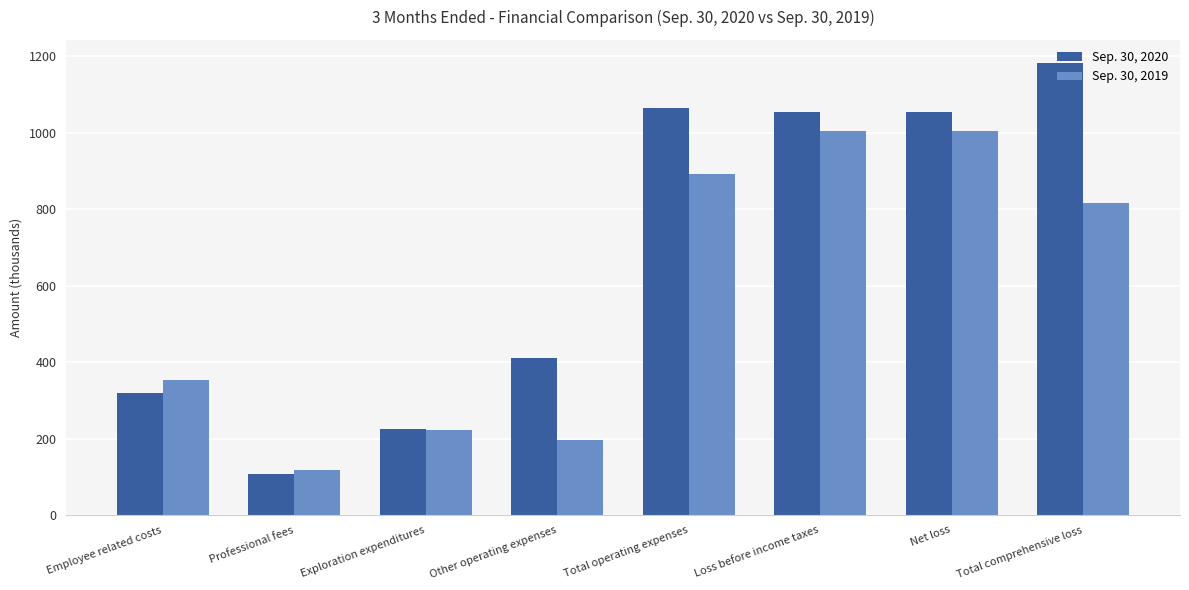

Read the Sep. 30, 2019 value at Total operating expenses, to the nearest 10.

890